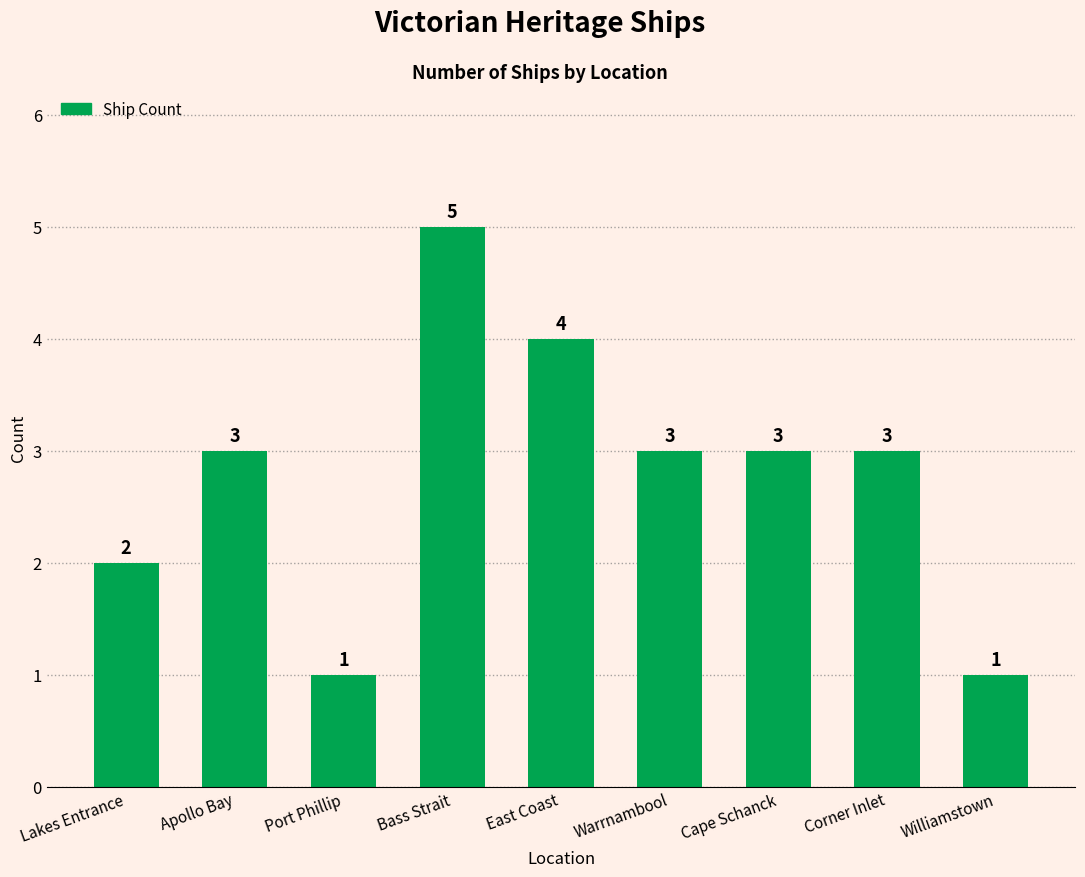

Reading left to right, list all the values displayed in this chart.

Lakes Entrance=2	Apollo Bay=3	Port Phillip=1	Bass Strait=5	East Coast=4	Warrnambool=3	Cape Schanck=3	Corner Inlet=3	Williamstown=1